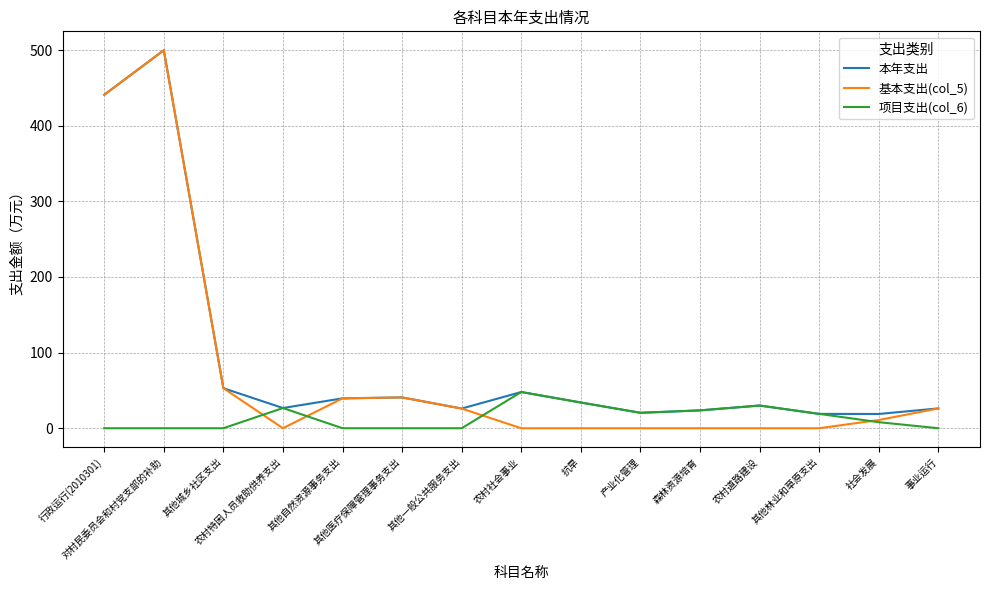

Does the chart have visible grid lines?

Yes